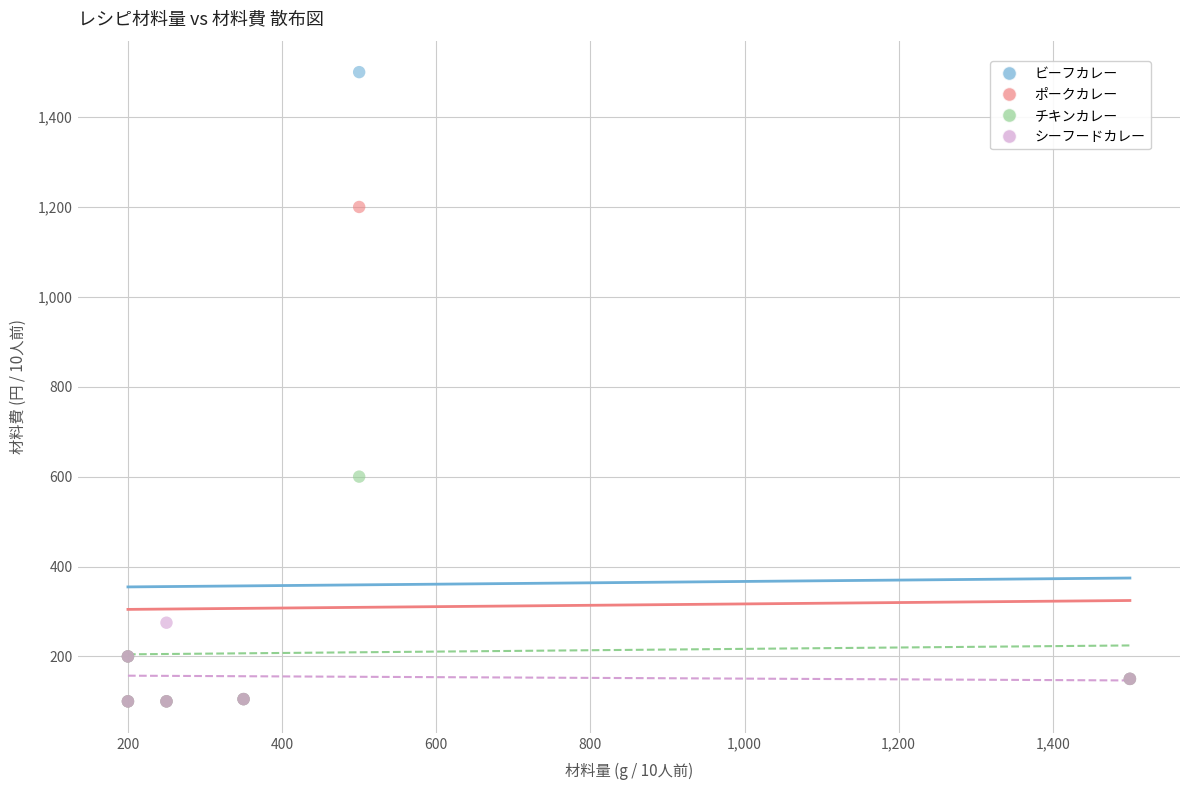

Which series reaches the maximum Y coordinate?

ビーフカレー